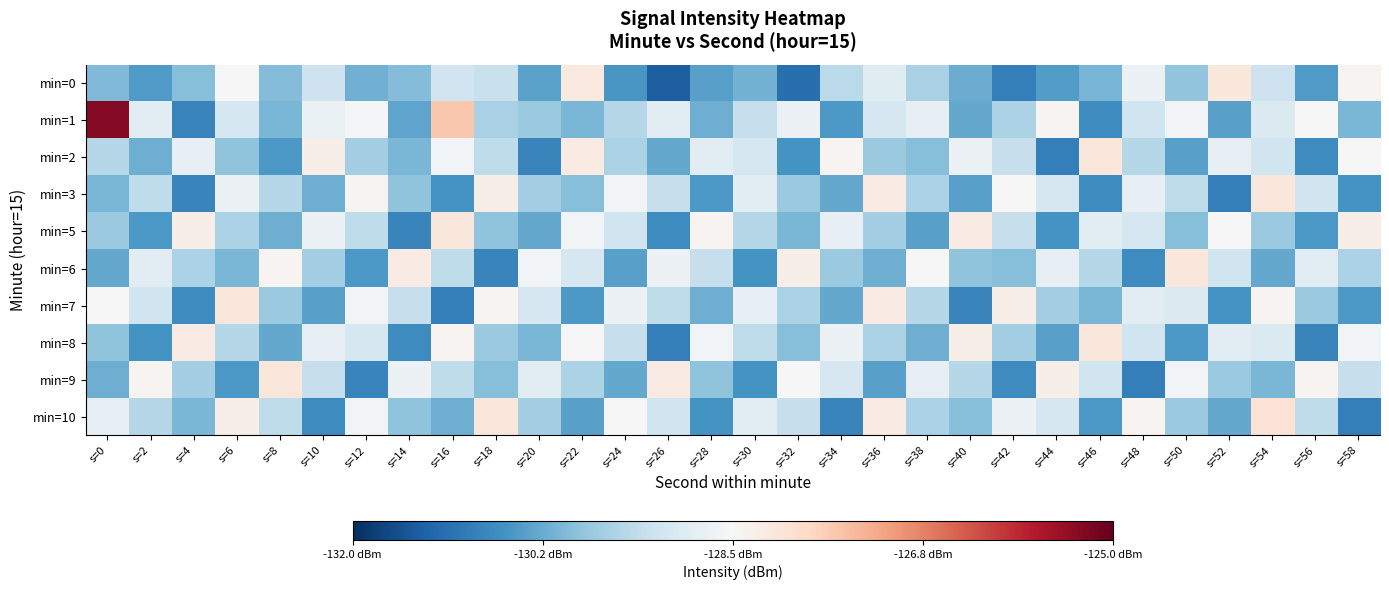

List the series in order of their peak value, lowest first.

min=0, min=2, min=3, min=5, min=6, min=7, min=8, min=9, min=10, min=1